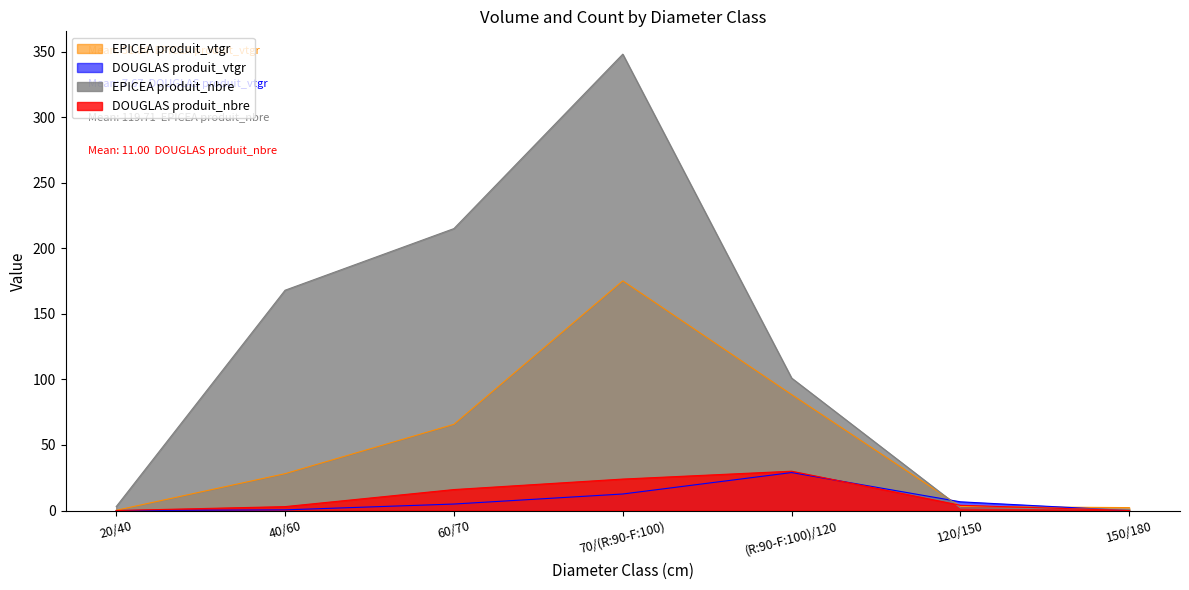

Where is the first local maximum for DOUGLAS produit_vtgr?

(R:90-F:100)/120